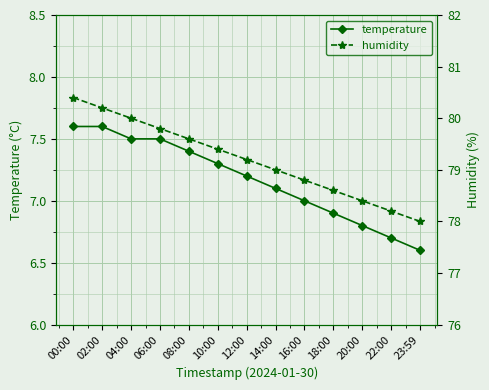

True or false: temperature and humidity intersect in this chart.

False